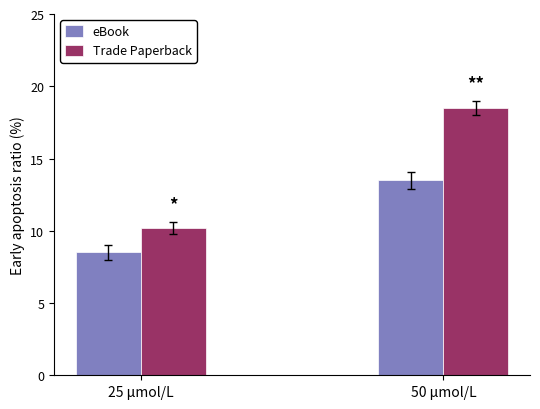

Which series has the largest total across all categories?

Trade Paperback